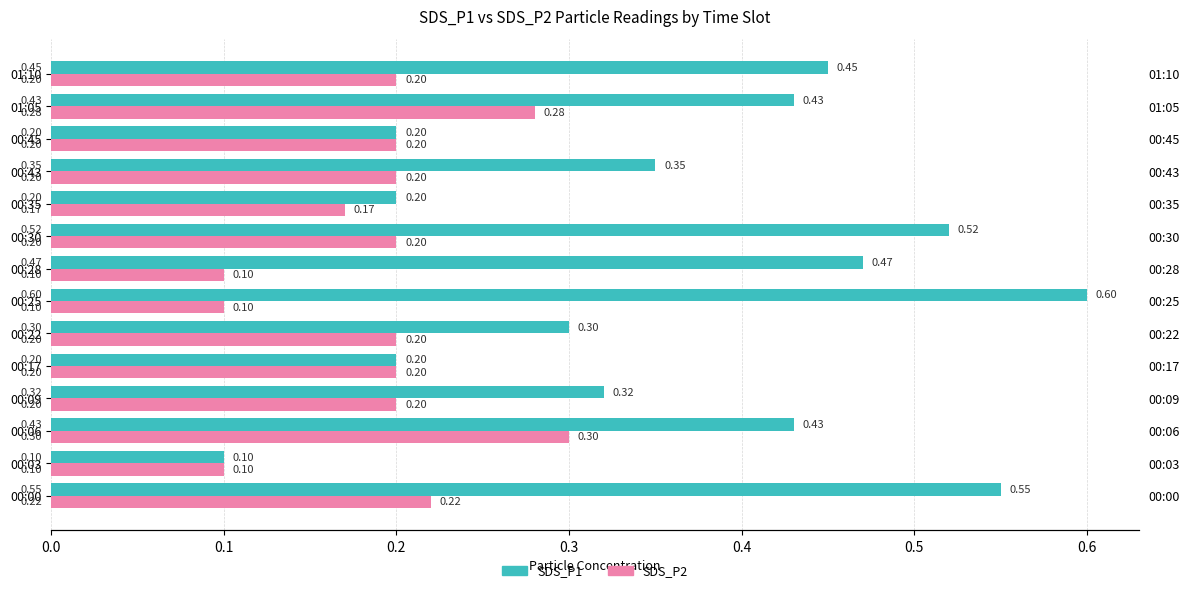

Are the bars horizontal?

Yes